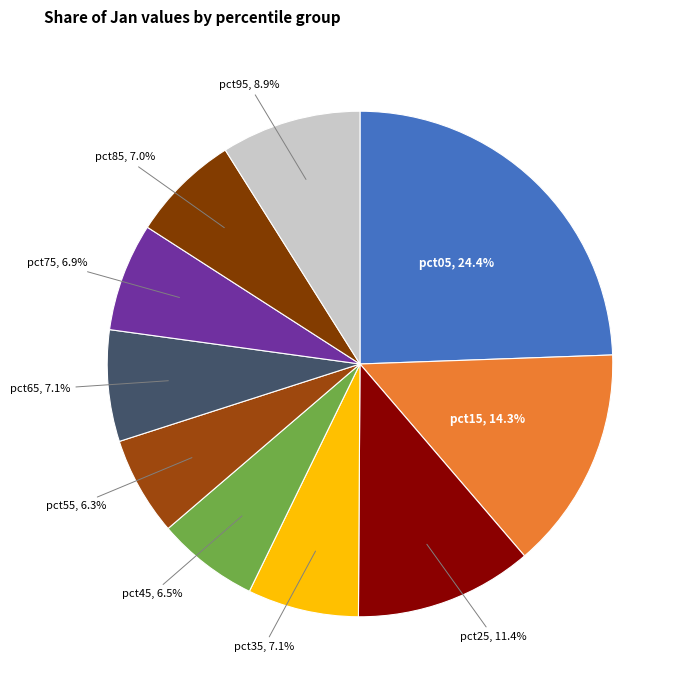

To the nearest percent, what is the difference between the largest and smallest slice percentages?

18%